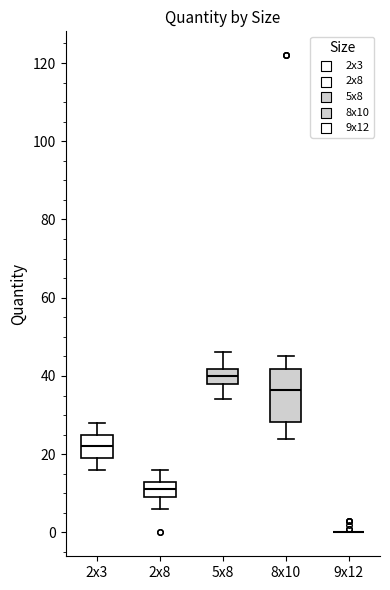

Reading left to right, transcribe this box plot: for each box, give where its median line is, the range the box spans, and where its two whiskers end, as read against the y-axis. The values are not printed on the chart, so give them approximately, as read against the axis.

2x3: median 22, box 20 to 26, whiskers 16 to 28
2x8: median 12, box 10 to 14, whiskers 6 to 16
5x8: median 40, box 38 to 42, whiskers 34 to 46
8x10: median 36, box 28 to 42, whiskers 24 to 46
9x12: box collapsed to a line at 0, whiskers 0 to 0